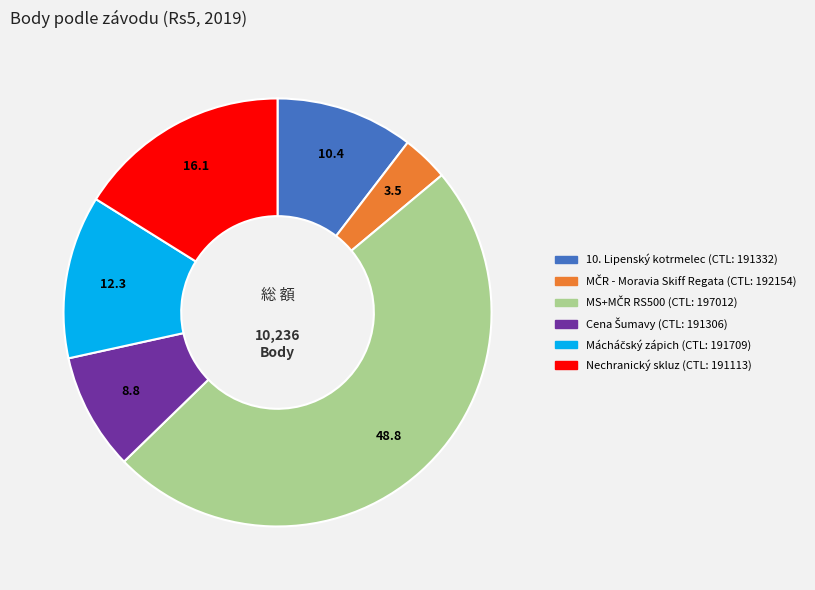

Is there a majority slice in this chart?

No